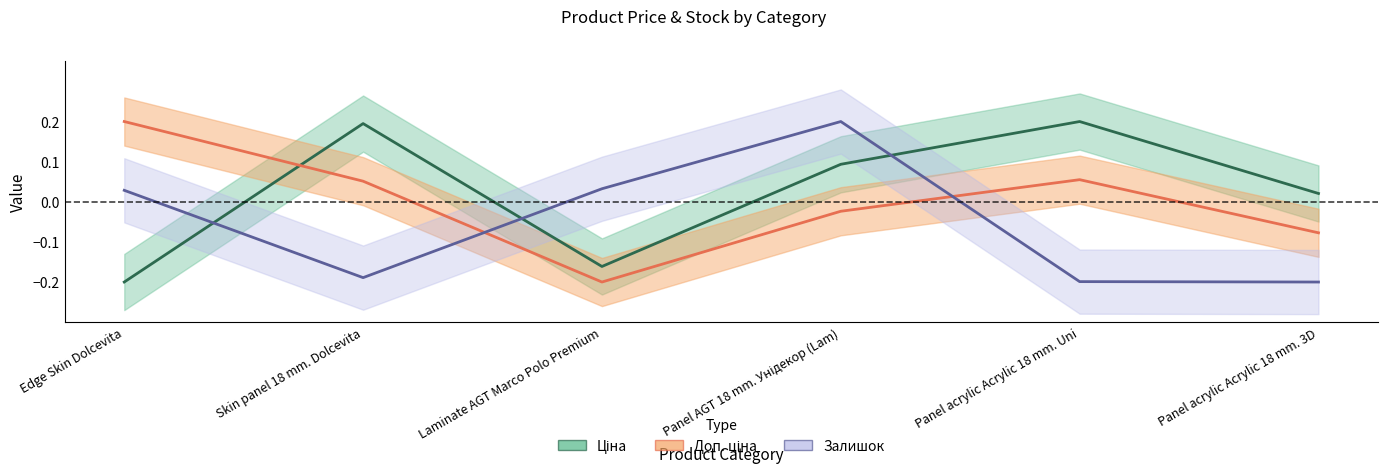

What position from the right is Panel acrylic Acrylic 18 mm. 3D?

1